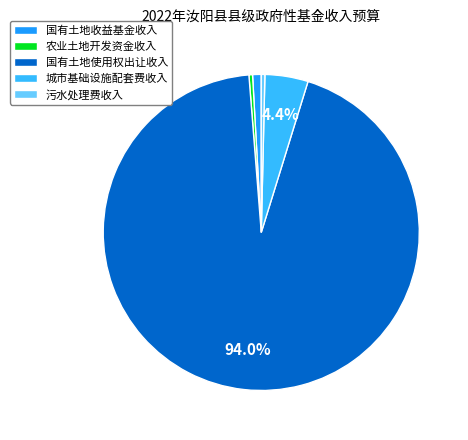

To the nearest percent, what is the difference between the 污水处理费收入 and 城市基础设施配套费收入 slice percentages?

4%